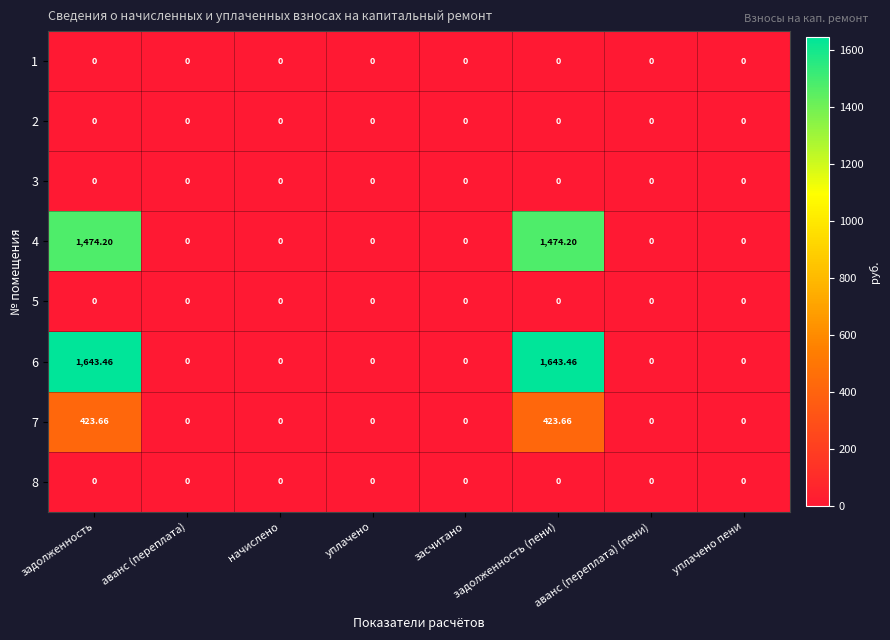

Is the value of 4 at задолженность greater than the value of 8 at уплачено?

Yes